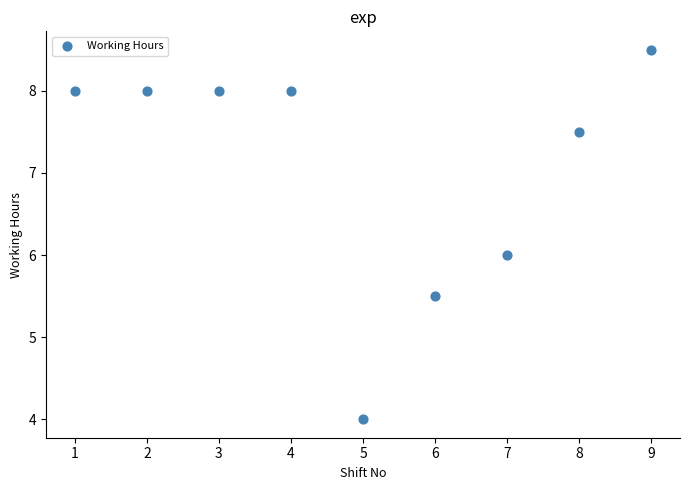

What is the average X value?

5.0